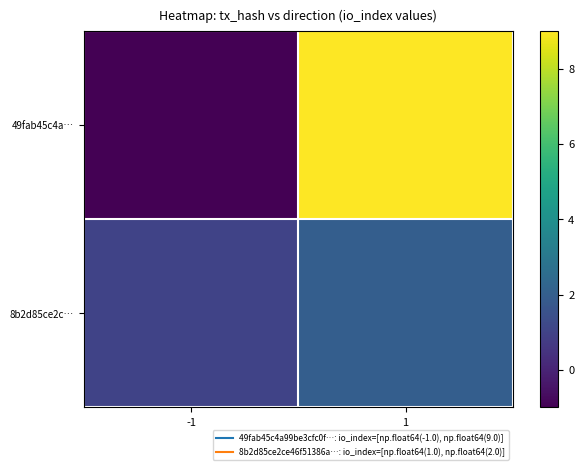

Rank the series at -1 from lowest to highest value.

49fab45c4a…, 8b2d85ce2c…